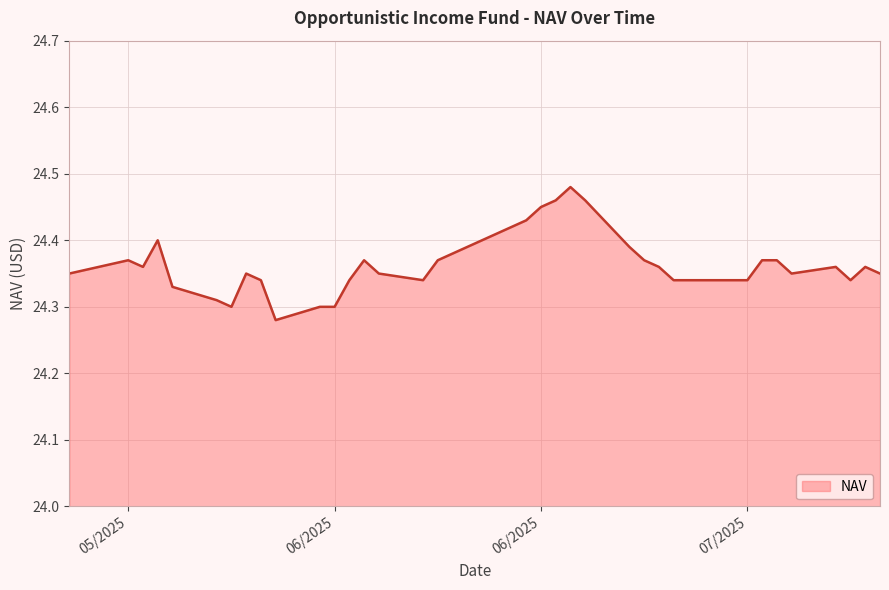

How many series are shown in this chart?

1